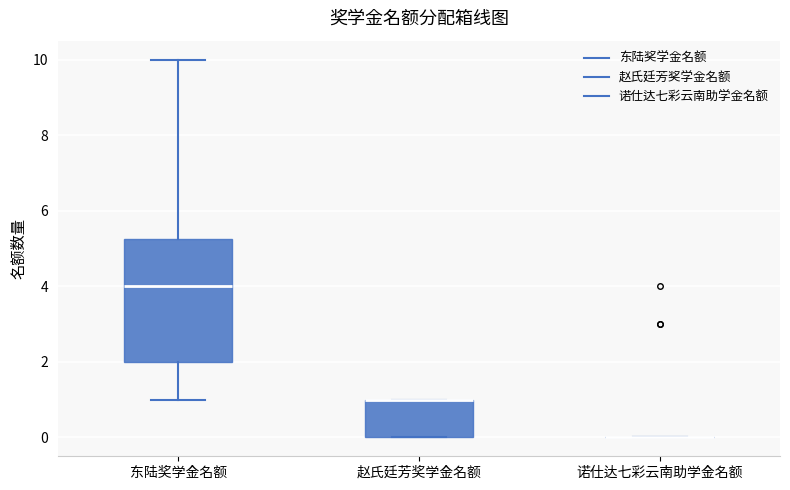

Where is the lower edge of the box for 东陆奖学金名额 on the y-axis? The values are not printed on the chart, so give them approximately, as read against the axis.

2.0